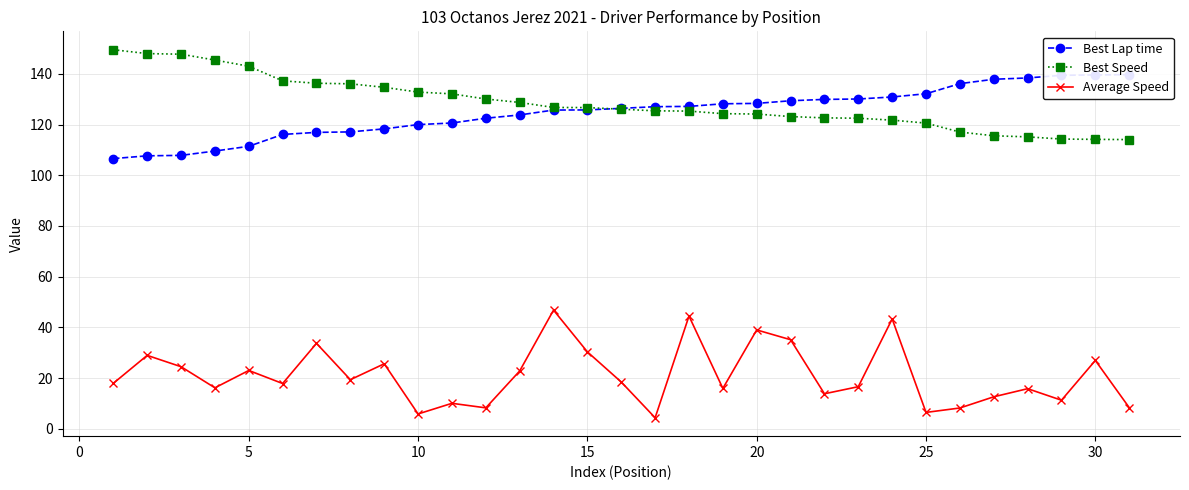

True or false: Average Speed has a value of 23.0 at 5.

True